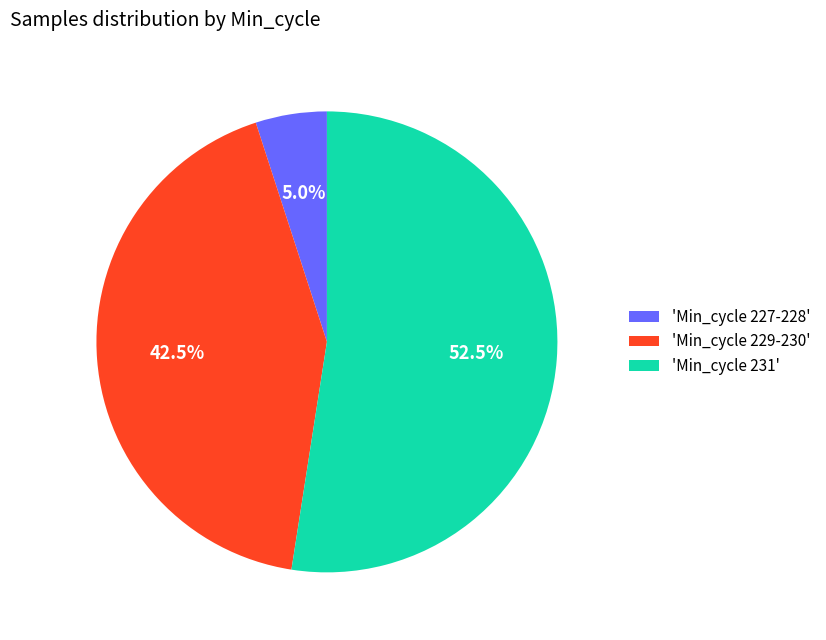

Which has a higher value, 'Min_cycle 229-230' or 'Min_cycle 231'?

'Min_cycle 231'